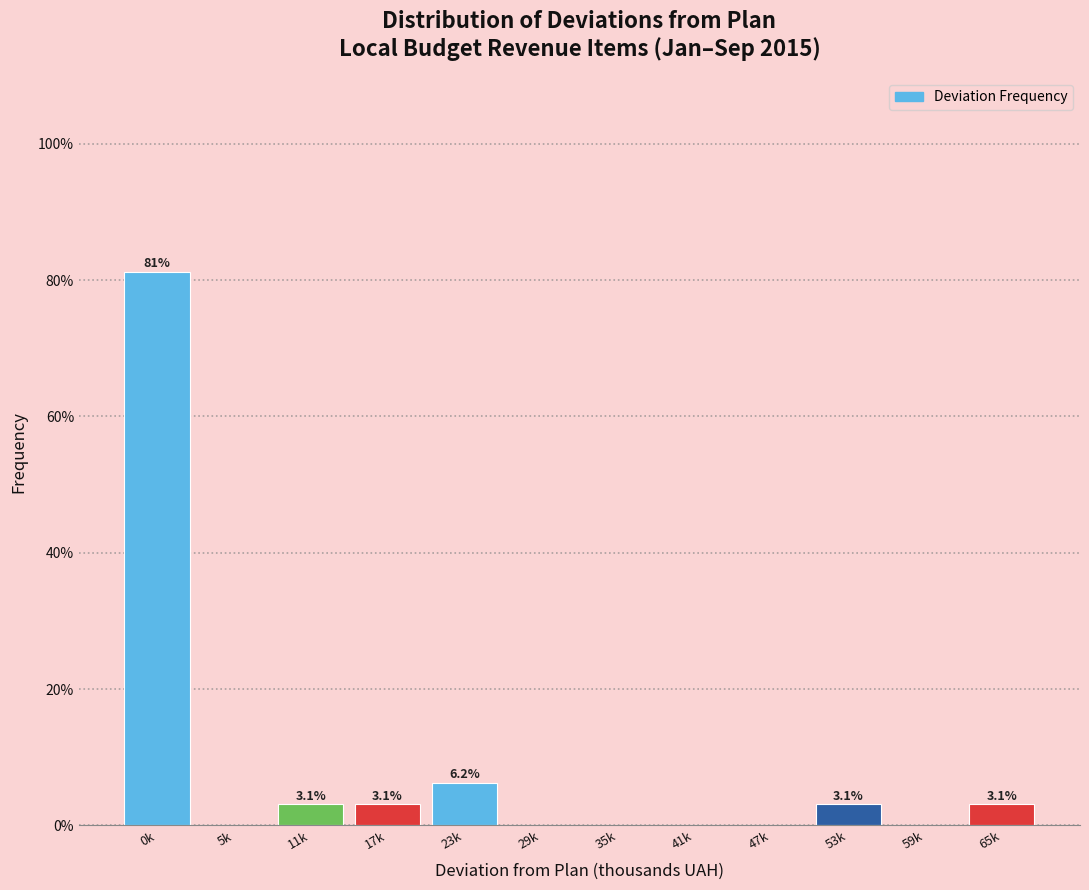

At which category does the chart reach its peak across all series?

0k